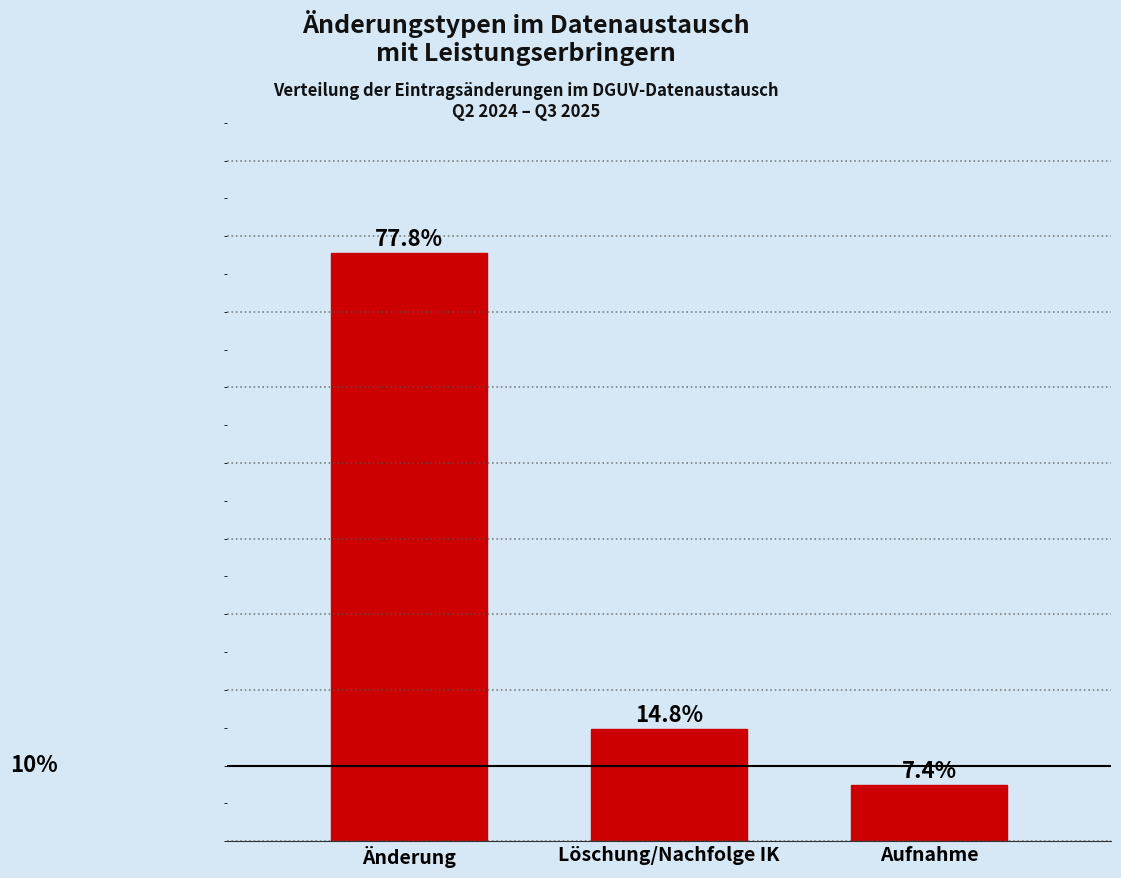

Where is the data nearest to the value 42?

Löschung/Nachfolge IK